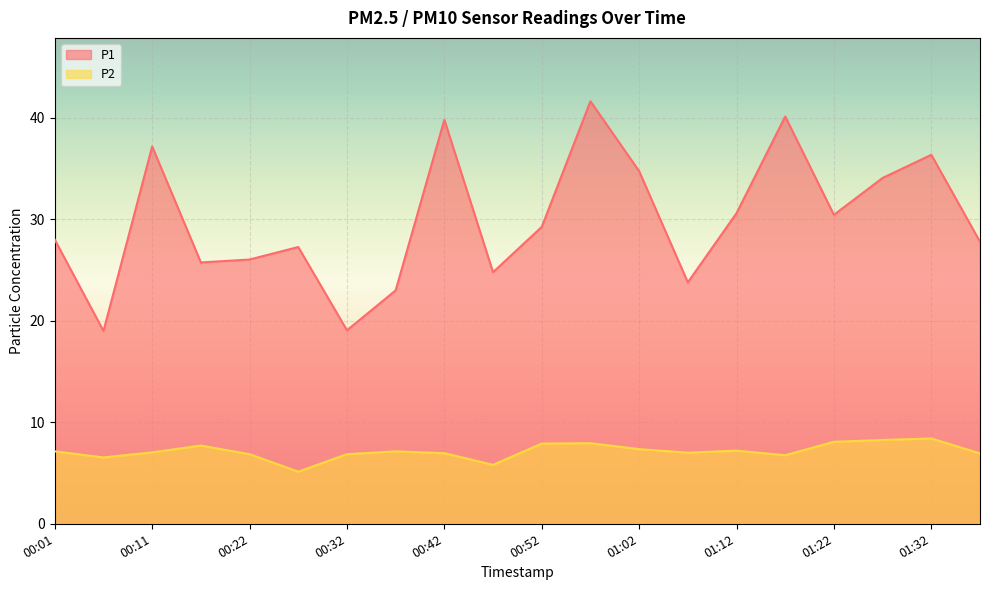

List the series in order of their peak value, highest first.

P1, P2